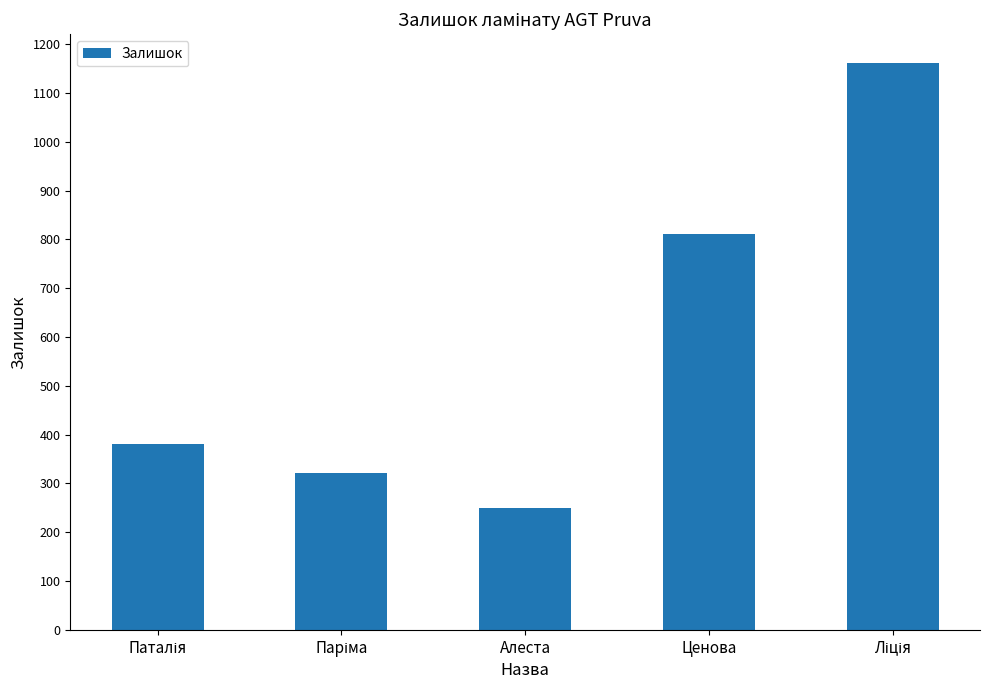

At which category does the chart reach its minimum across all series?

Алеста